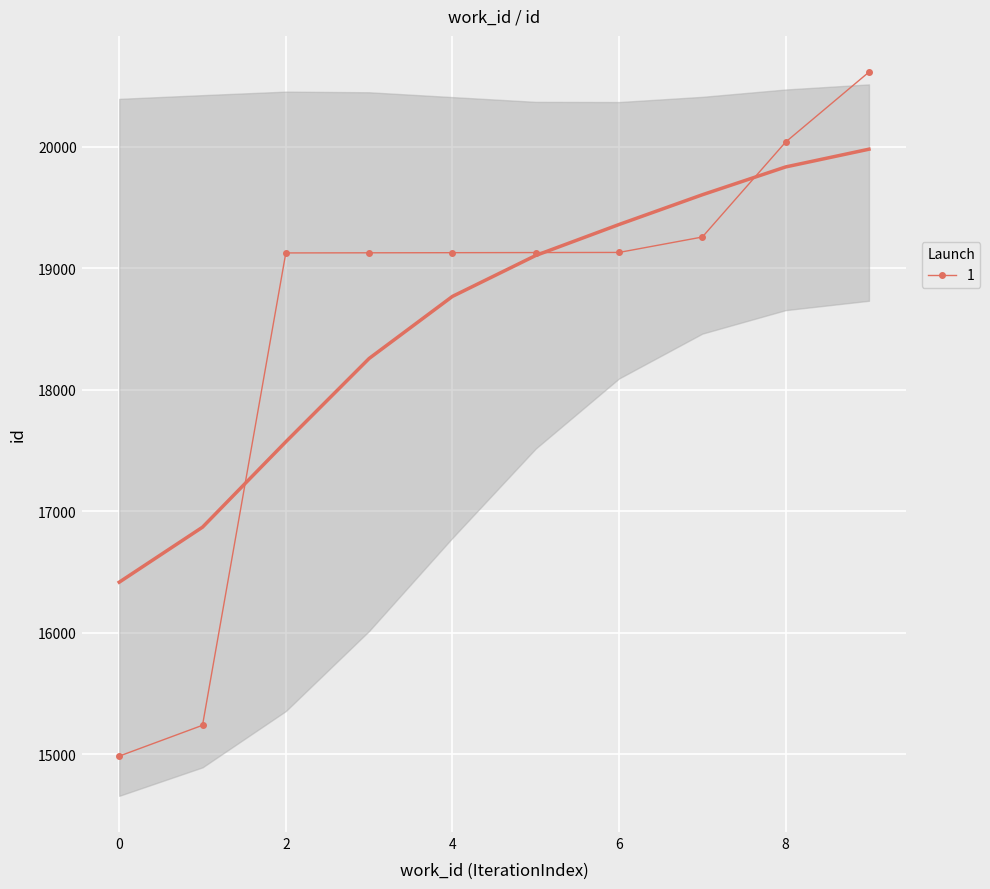

Reading left to right, list all the values displayed in this chart.

14984	15238	19127	19128	19129	19130	19131	19258	20040	20616